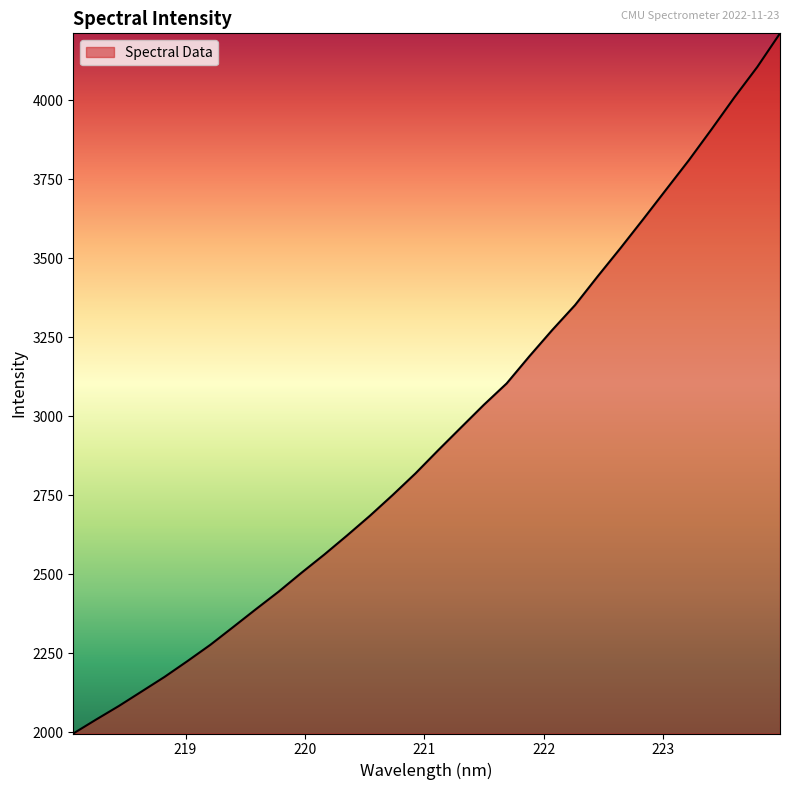

How many lines are shown in the chart?

1